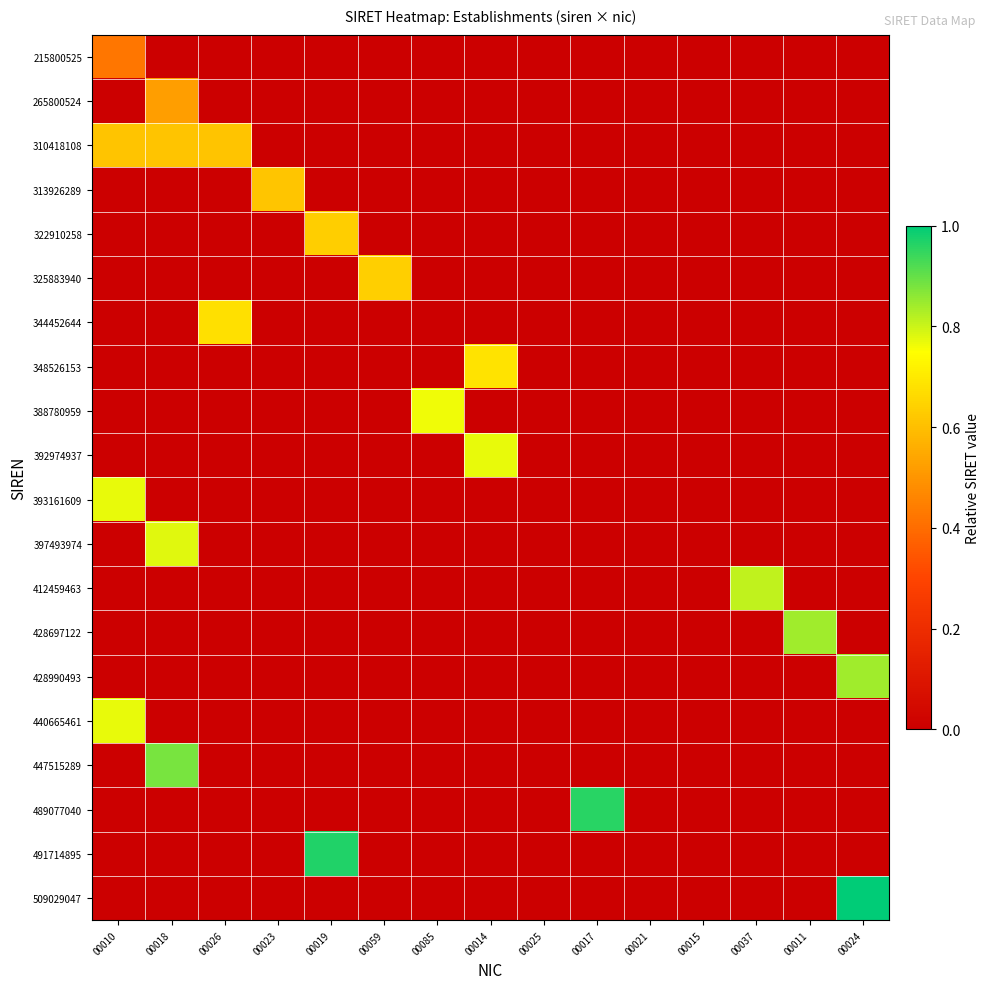

Which category has the lowest value across all series?

00018